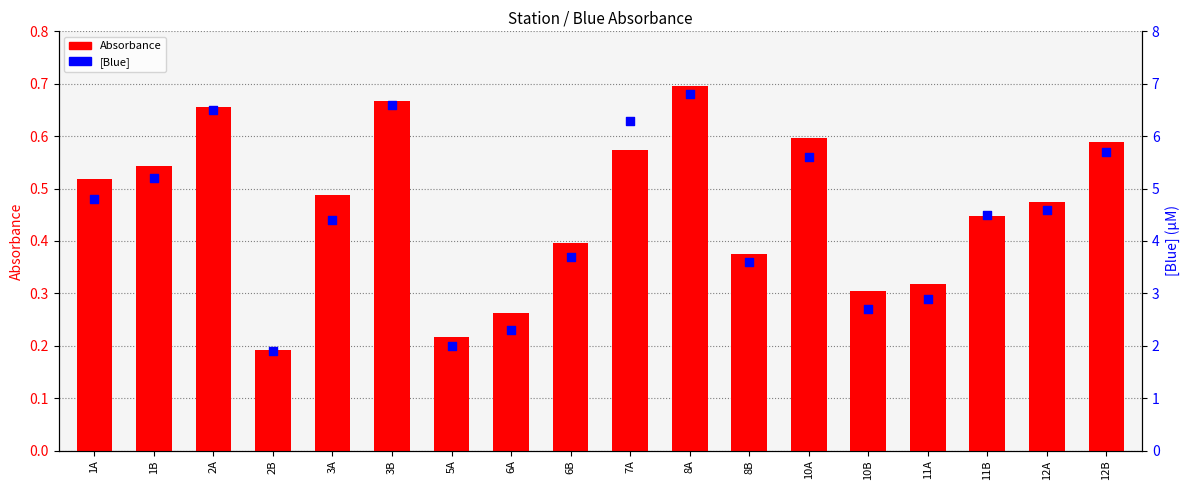

Is the value of [Blue] at 8A greater than the value of Absorbance at 1A?

Yes